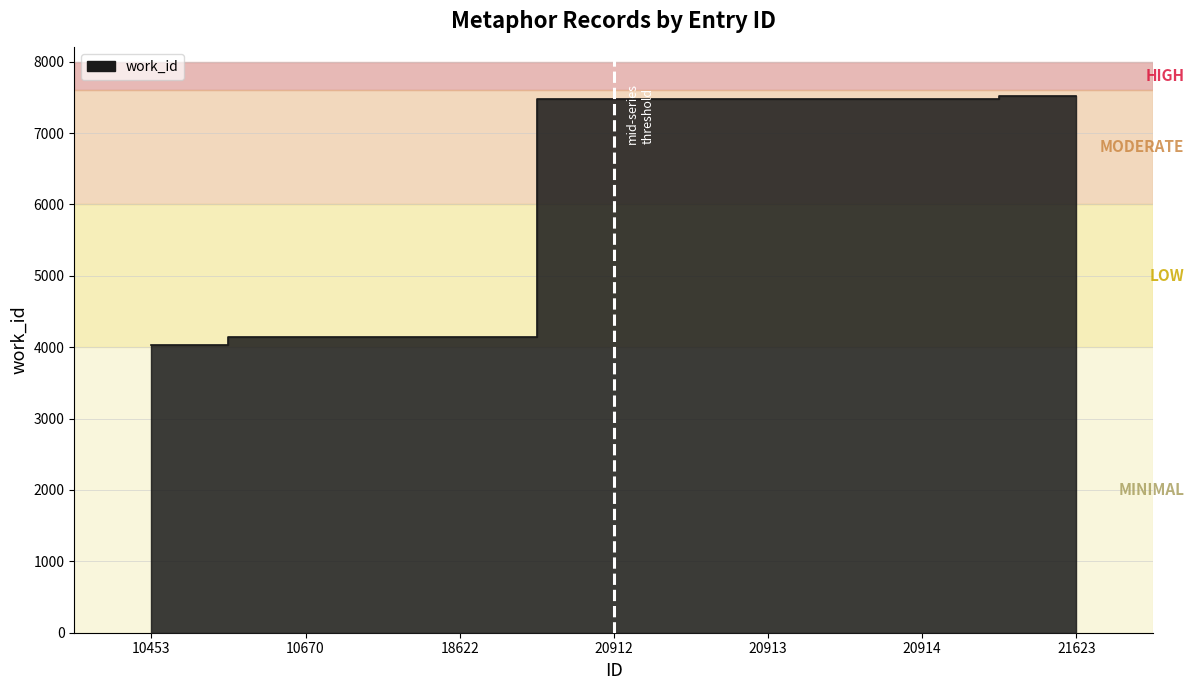

At which label does the data first exceed 7473?

21623